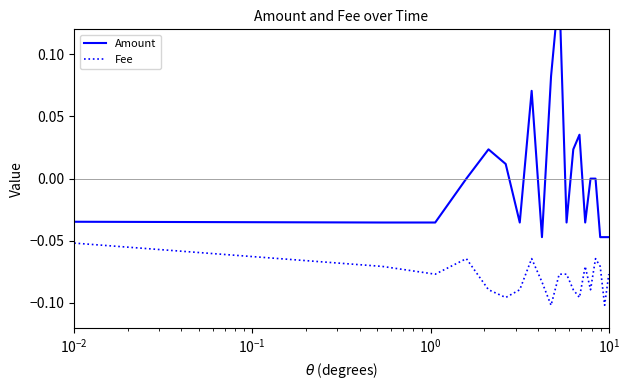

What is the sum of all Fee values?

-1.6